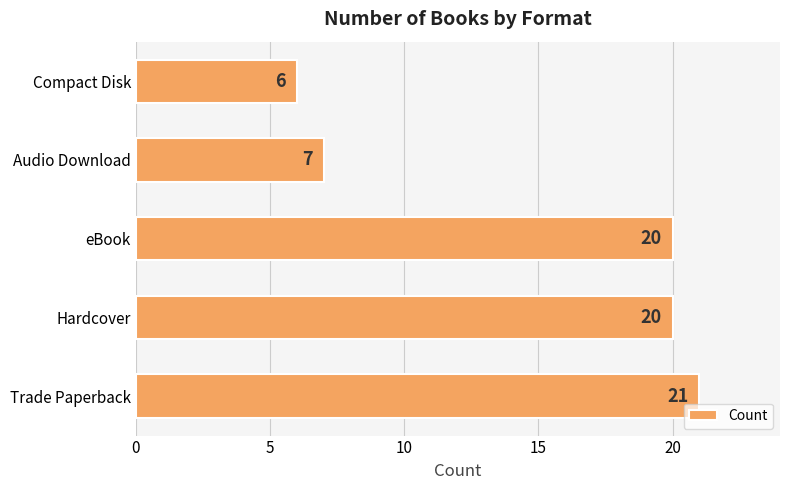

How many data points are less than 20?

2